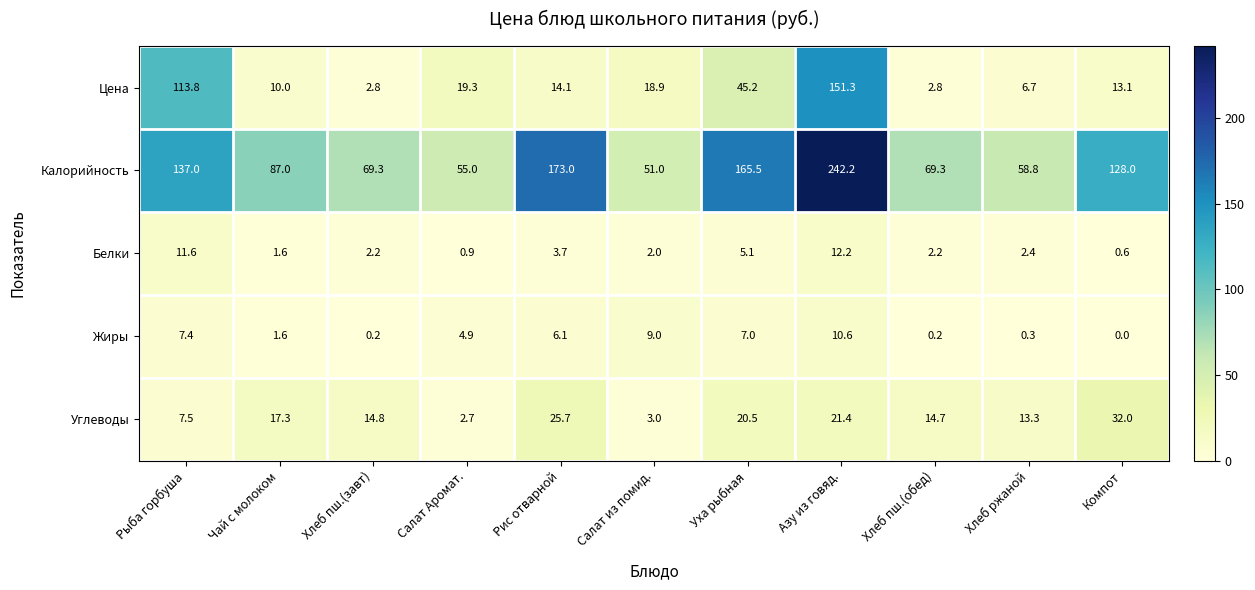

At how many categories does at least one series exceed 79?

6